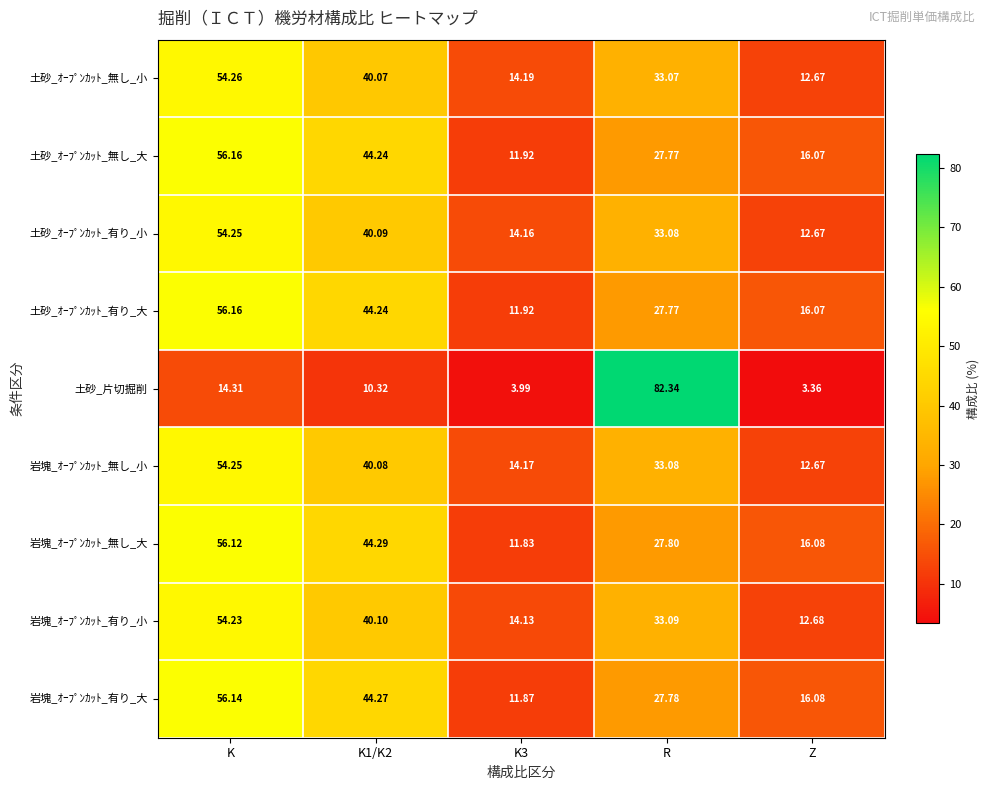

At which label does 岩塊_ｵｰﾌﾟﾝｶｯﾄ_無し_小 reach its minimum?

Z